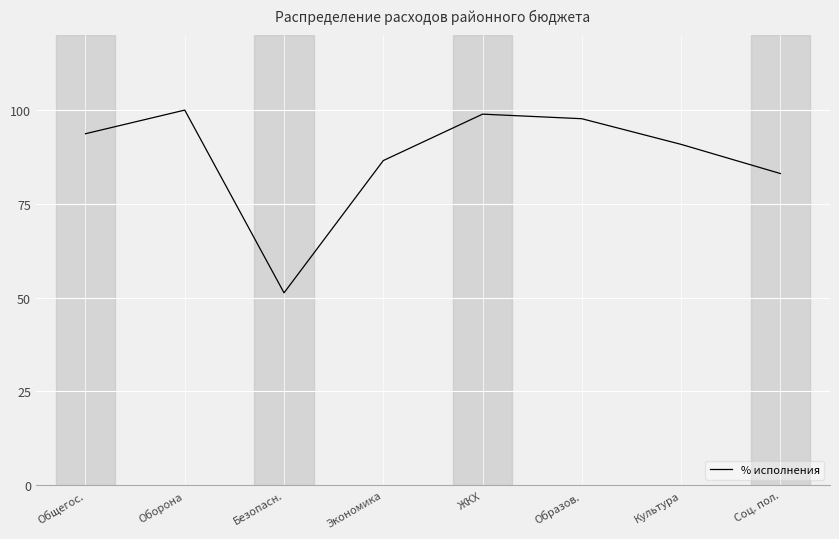

What is the average value?

87.8